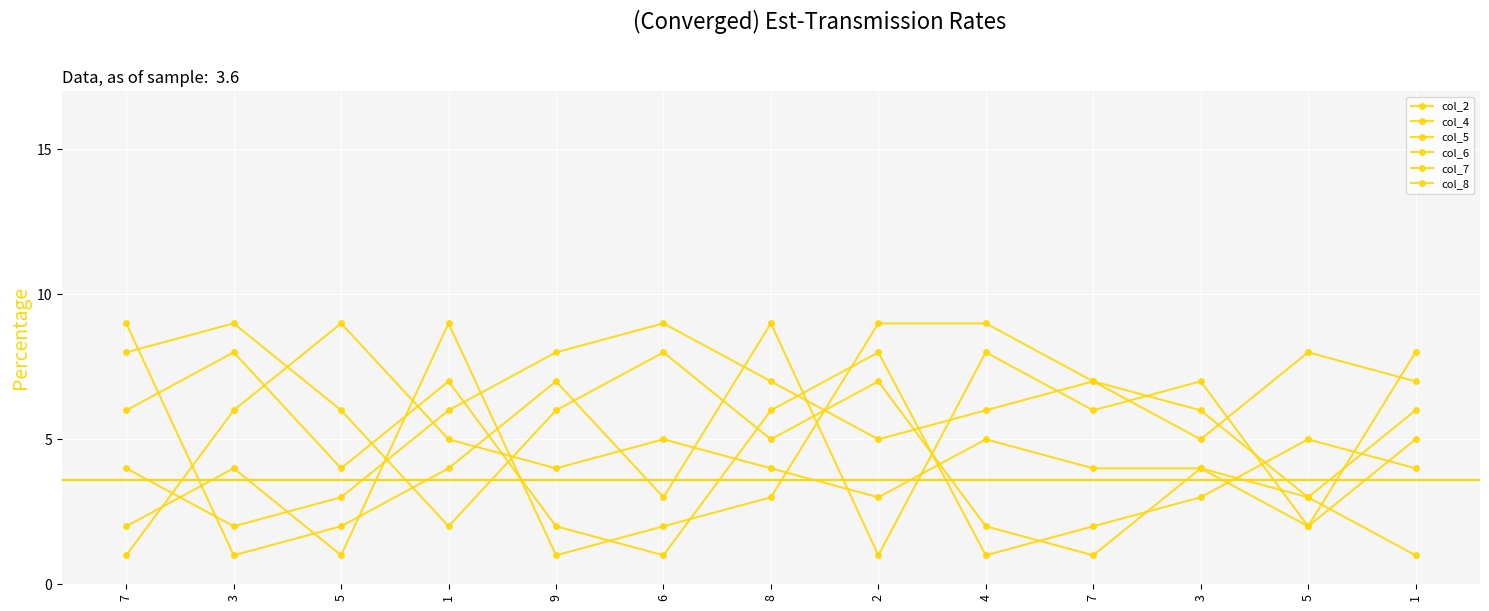

The value of col_8 at 1 is 6. True or false?

True